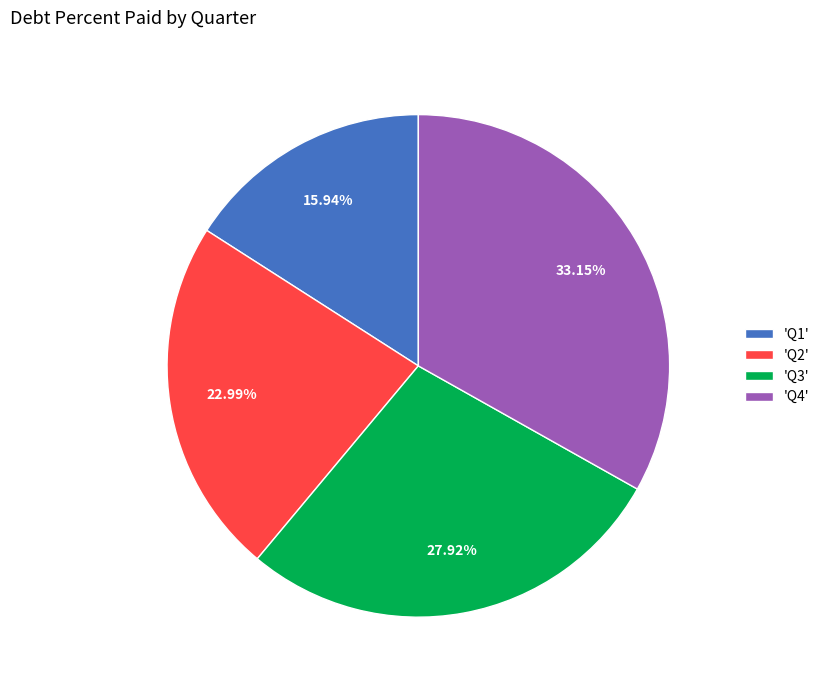

Which category has the biggest portion of the pie?

'Q4'